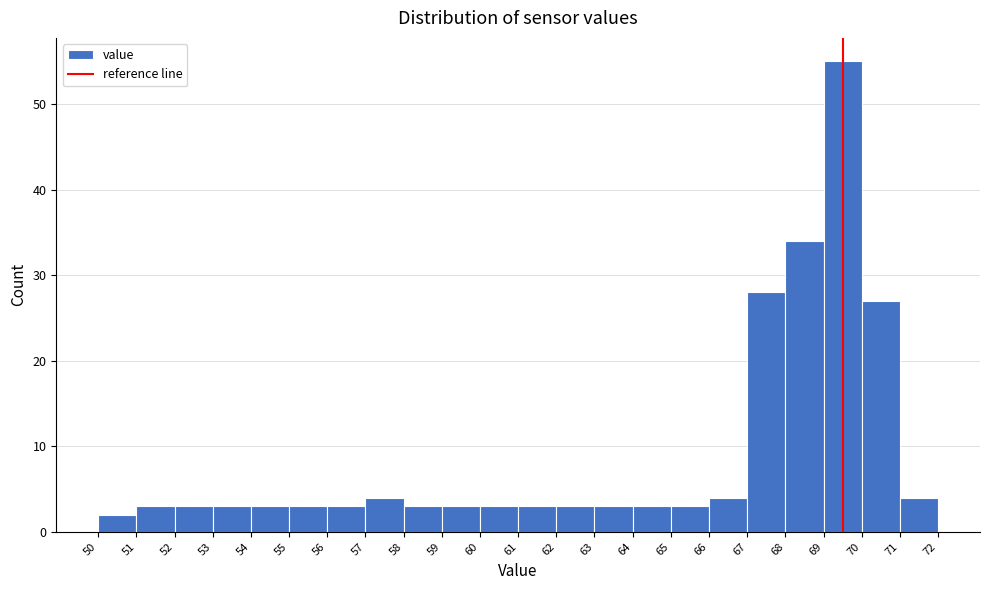

Reading left to right, transcribe this chart: for each bar, give the range it covers on the x-axis and its height. The values are not printed on the chart, so give them approximately, as read against the axis.

50 to 51: 2
51 to 52: 3
52 to 53: 3
53 to 54: 3
54 to 55: 3
55 to 56: 3
56 to 57: 3
57 to 58: 4
58 to 59: 3
59 to 60: 3
60 to 61: 3
61 to 62: 3
62 to 63: 3
63 to 64: 3
64 to 65: 3
65 to 66: 3
66 to 67: 4
67 to 68: 28
68 to 69: 34
69 to 70: 55
70 to 71: 27
71 to 72: 4